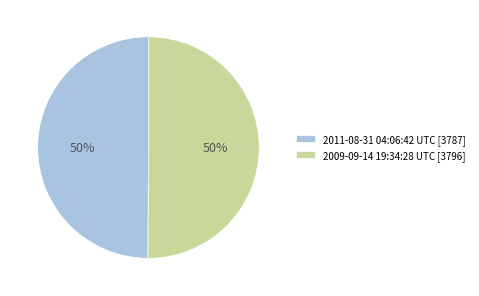

To the nearest percent, what is the combined percentage of 2009-09-14 19:34:28 UTC and 2011-08-31 04:06:42 UTC?

100%